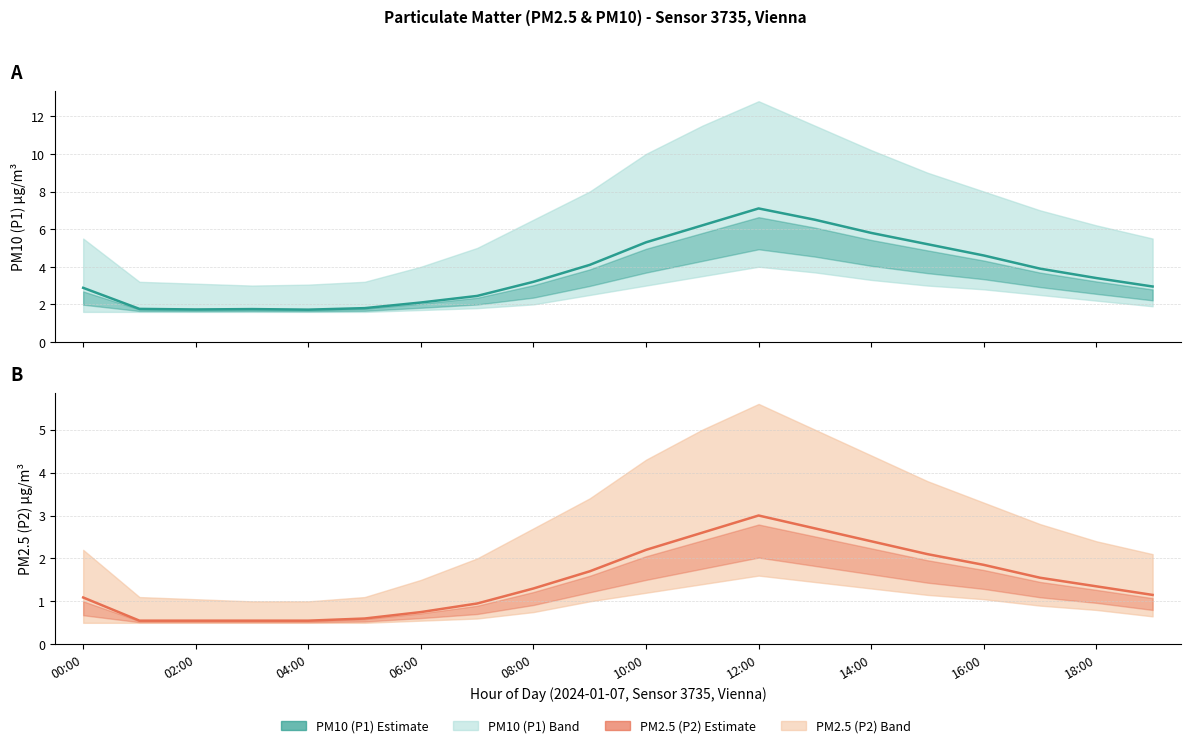

What is the value of the P1 point at the 3rd from the left?

1.7